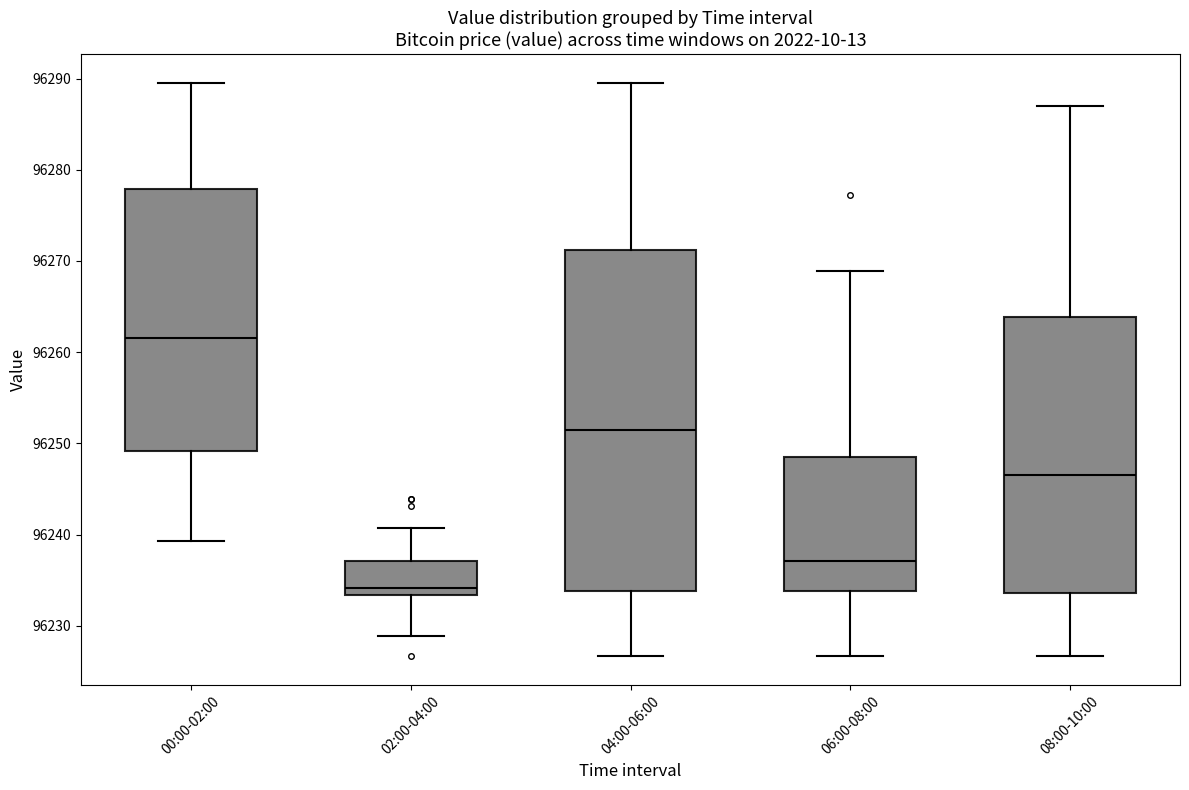

Reading left to right, transcribe this box plot: for each box, give where its median line is, the range the box spans, and where its two whiskers end, as read against the y-axis. The values are not printed on the chart, so give them approximately, as read against the axis.

00:00-02:00: median 96262, box 96249 to 96278, whiskers 96239 to 96290
02:00-04:00: median 96234, box 96233 to 96237, whiskers 96229 to 96241
04:00-06:00: median 96252, box 96234 to 96271, whiskers 96227 to 96290
06:00-08:00: median 96237, box 96234 to 96249, whiskers 96227 to 96269
08:00-10:00: median 96247, box 96234 to 96264, whiskers 96227 to 96287